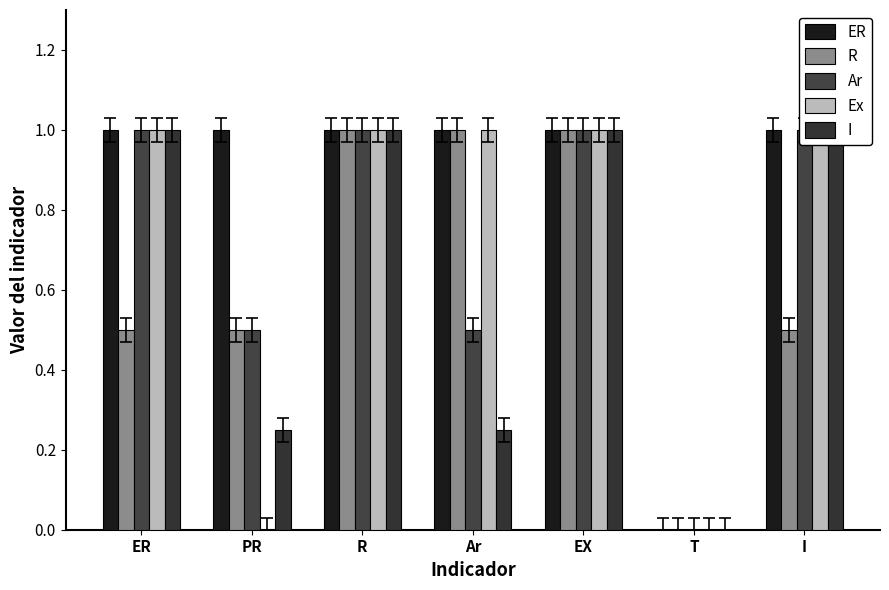

What are all the series names shown in the legend?

ER, R, Ar, Ex, I